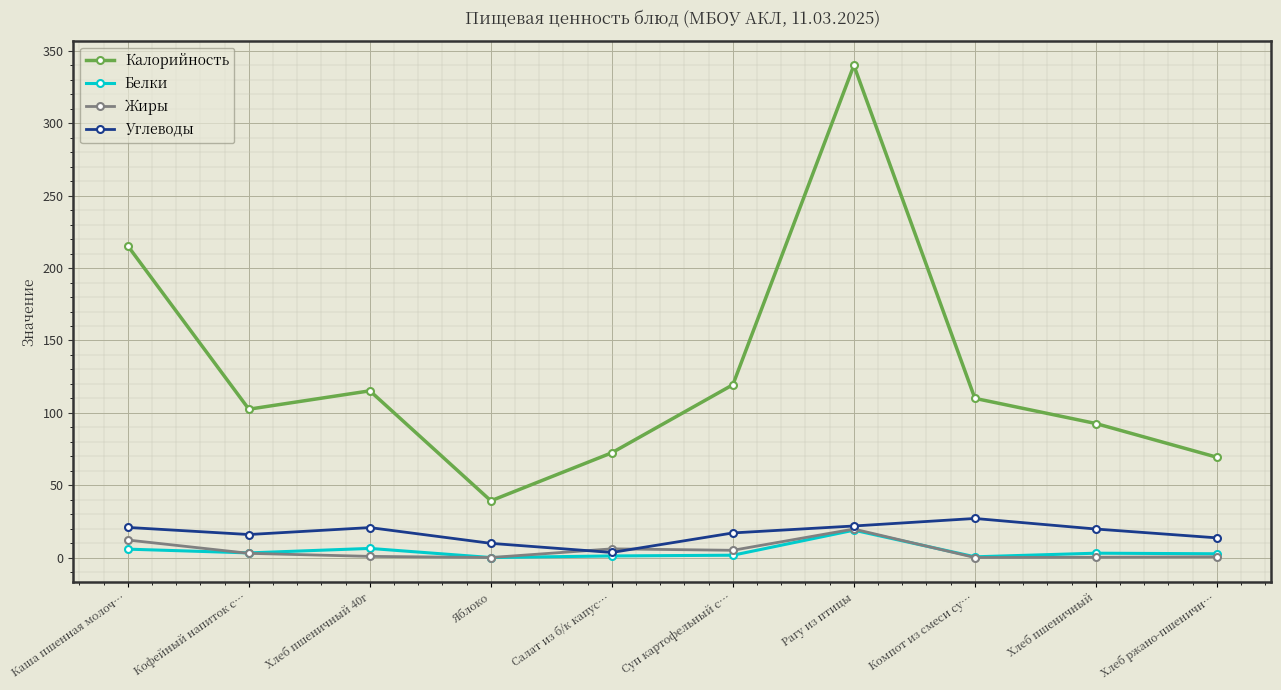

How many values in the Белки series are below 3?

5